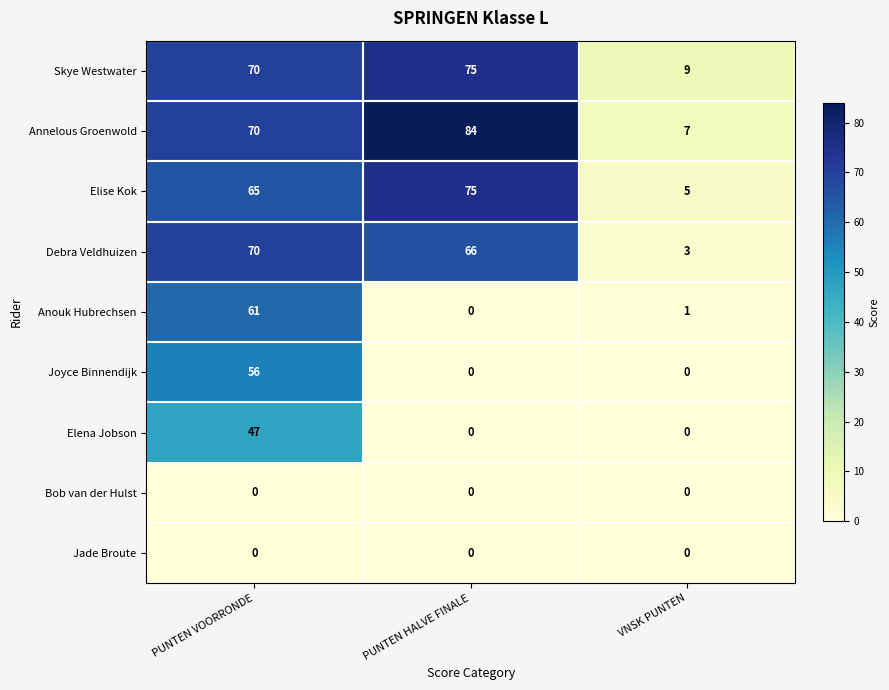

What is the maximum value shown in the chart?

84